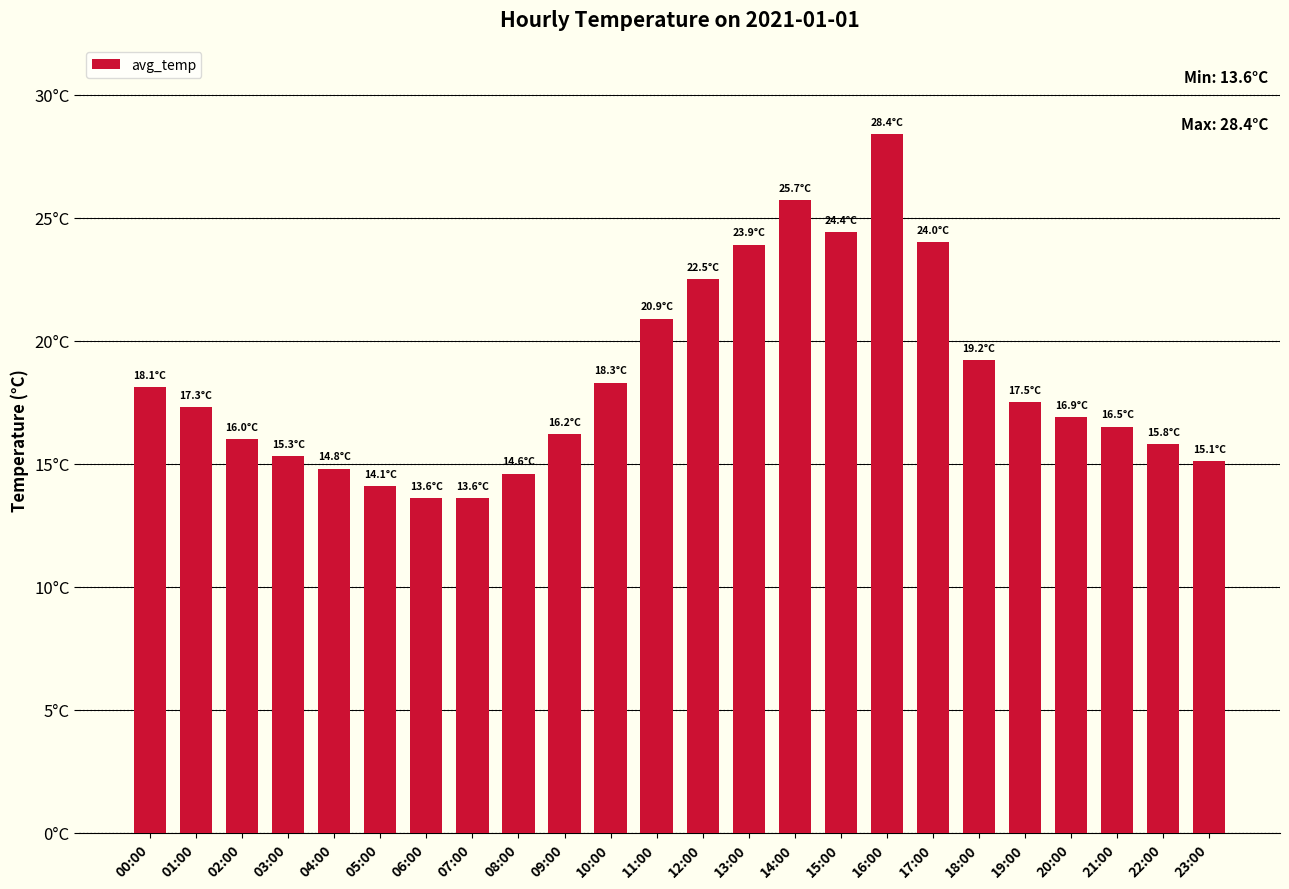

How many data points are less than 17?

12